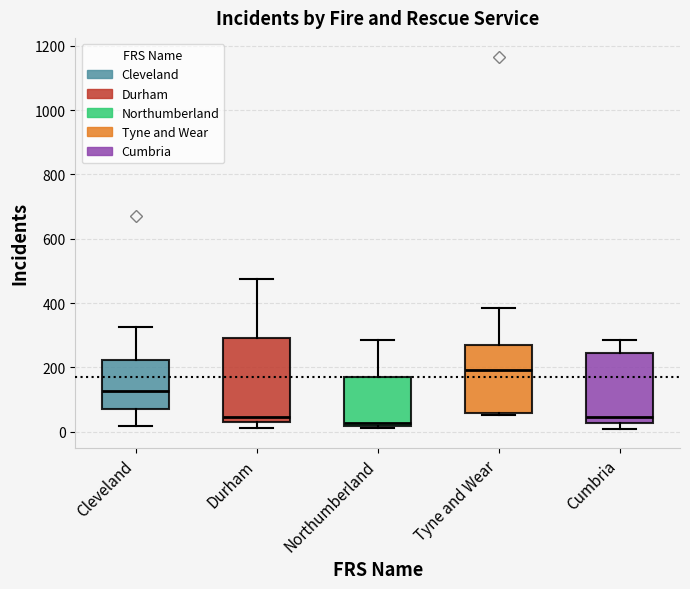

Where does the median line of the box for Tyne and Wear sit on the y-axis? The values are not printed on the chart, so give them approximately, as read against the axis.

200